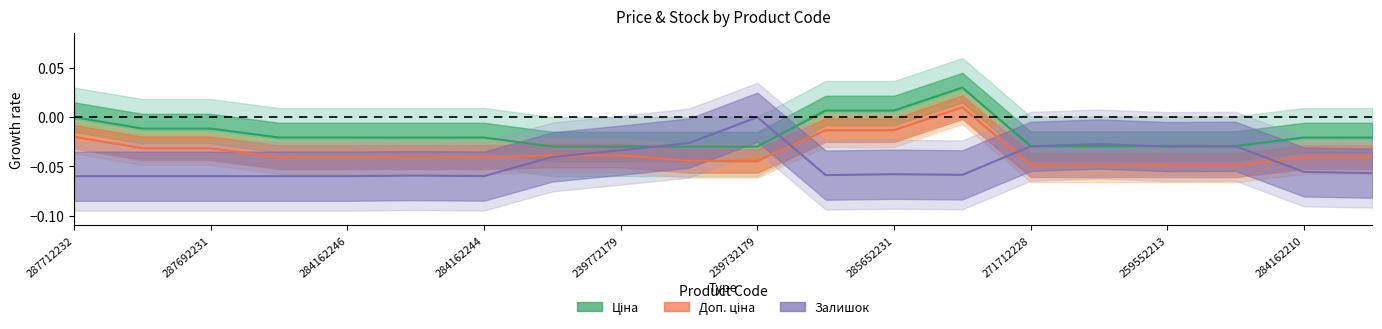

At how many categories does at least one series exceed 0?

3